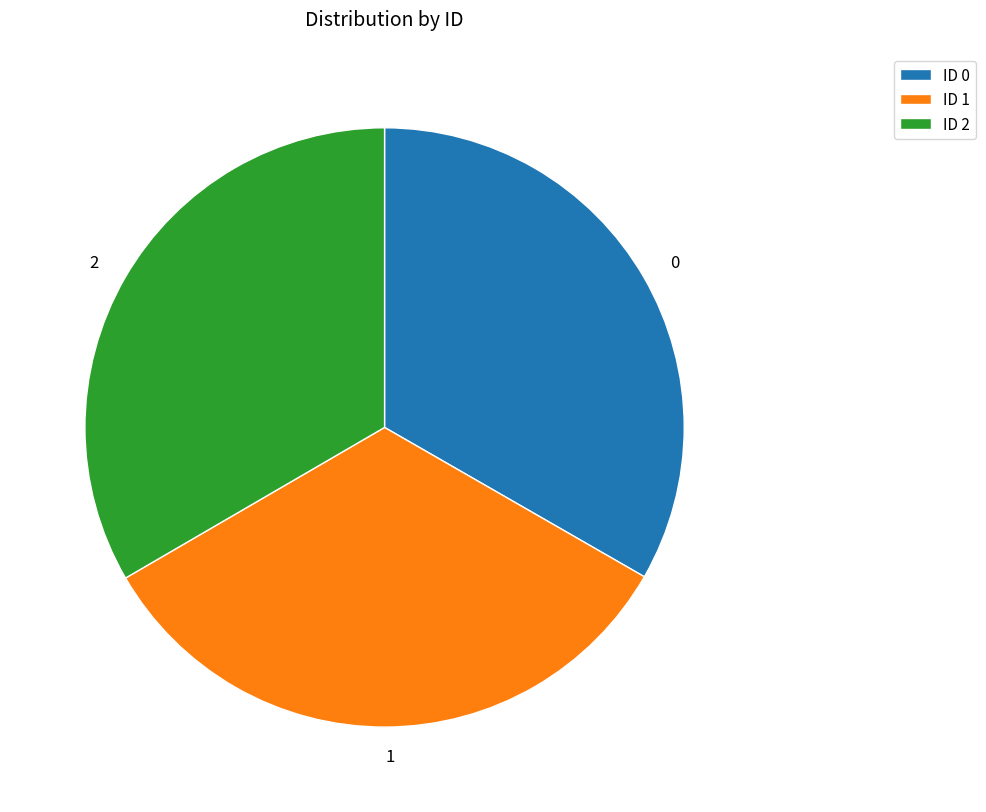

True or false: 2 accounts for 39% of the total.

False